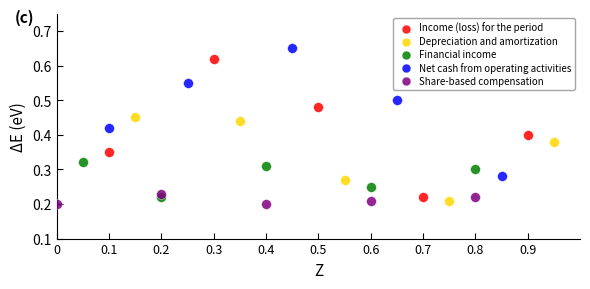

Which series reaches the minimum Y coordinate?

Share-based compensation